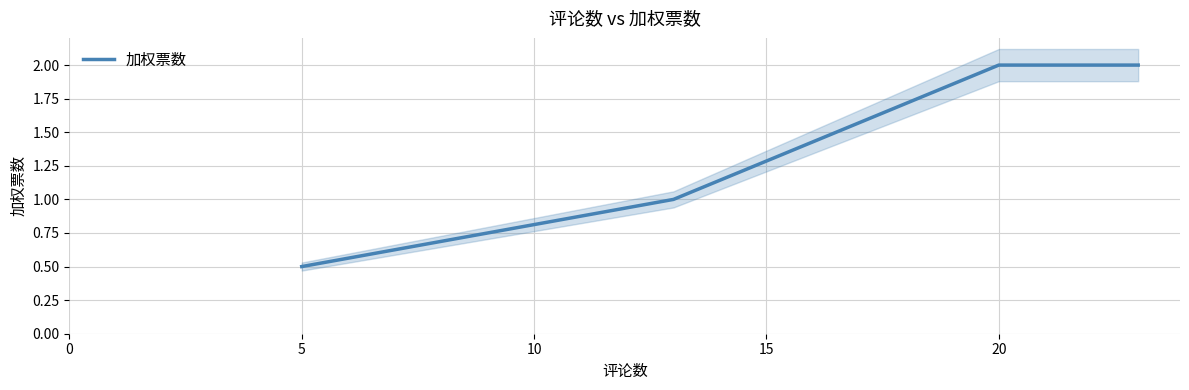

List the labels in order of value, smallest first.

0, 5, 10, 15